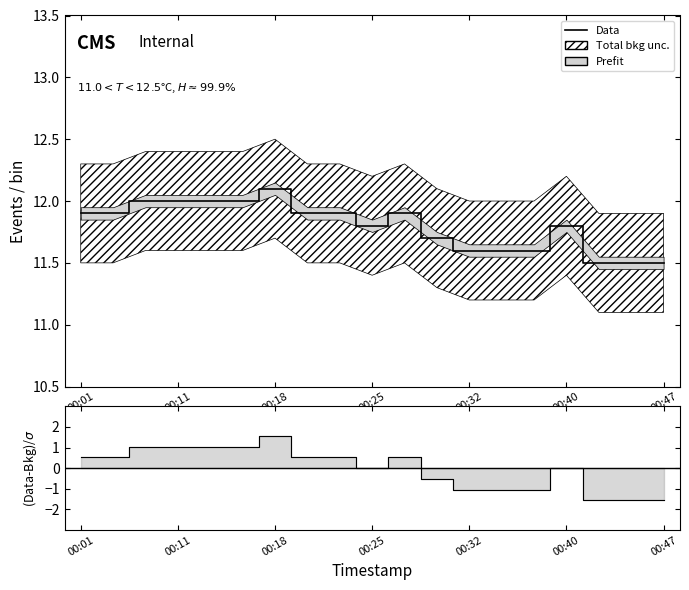

What is the difference between the maximum and minimum values?

0.6